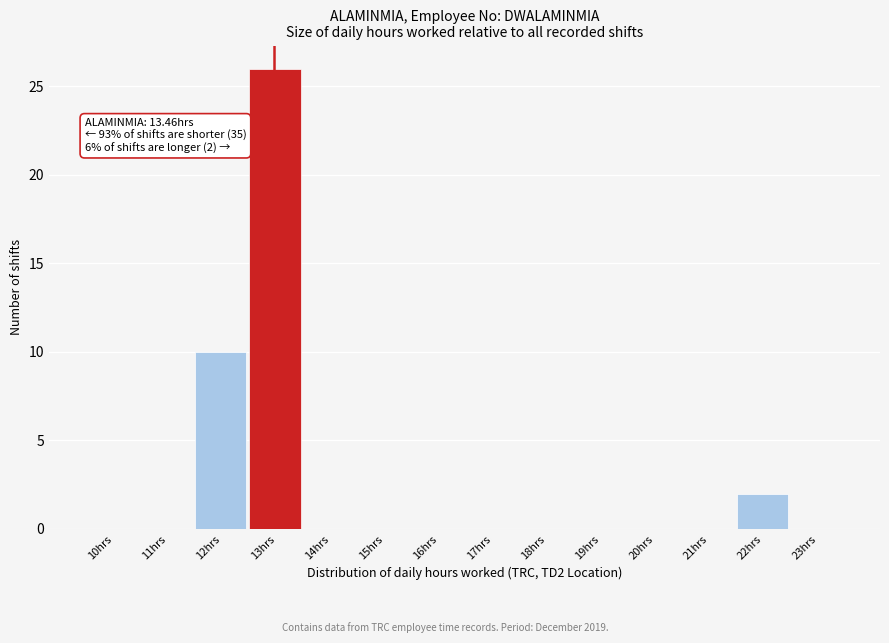

Reading right to left, list all the values displayed in this chart.

23hrs=0	22hrs=2	21hrs=0	20hrs=0	19hrs=0	18hrs=0	17hrs=0	16hrs=0	15hrs=0	14hrs=0	13hrs=26	12hrs=10	11hrs=0	10hrs=0